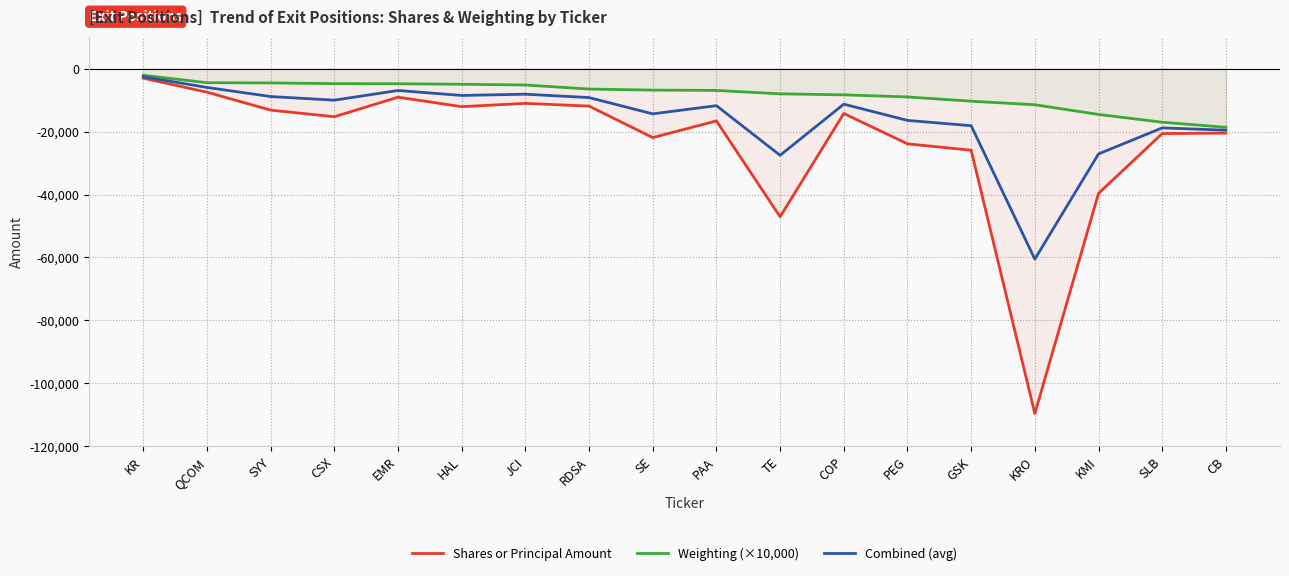

Between RDSA and SE, which series saw the biggest shift?

Shares or Principal Amount